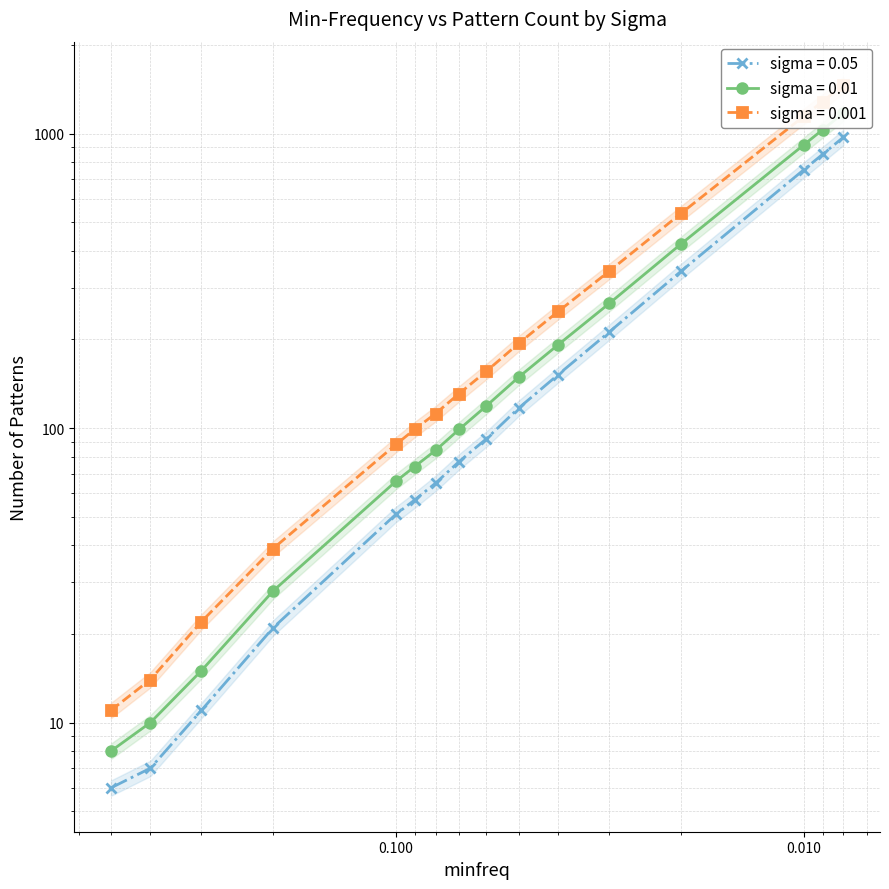

The value of sigma01 at 0.02 is 422. True or false?

True